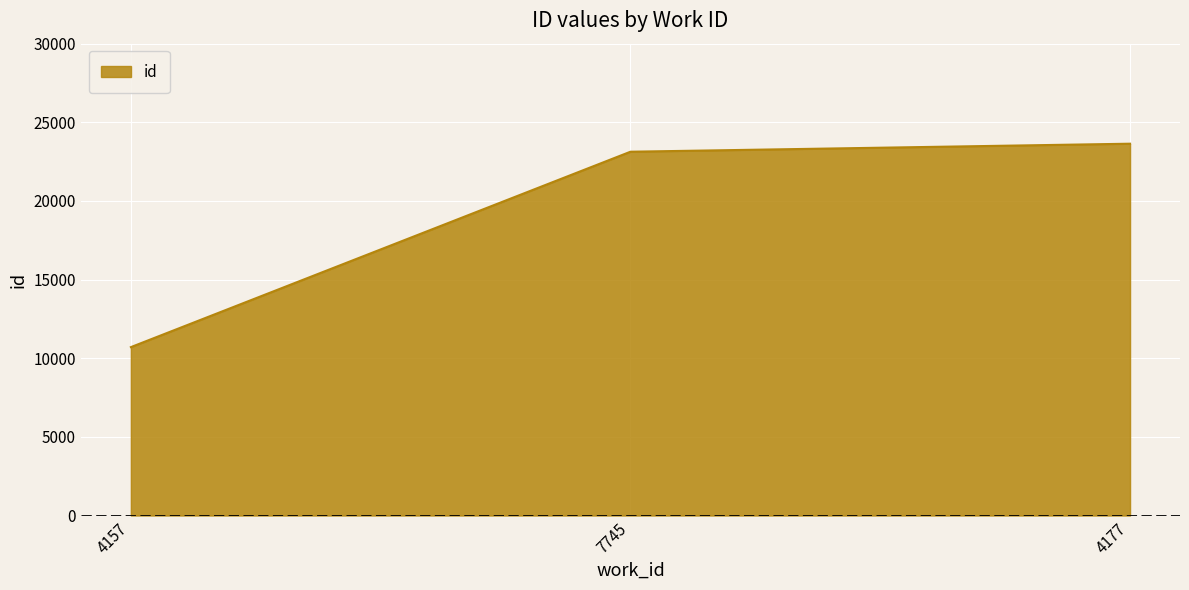

Is it true that the value at 4157 is 15878?

False